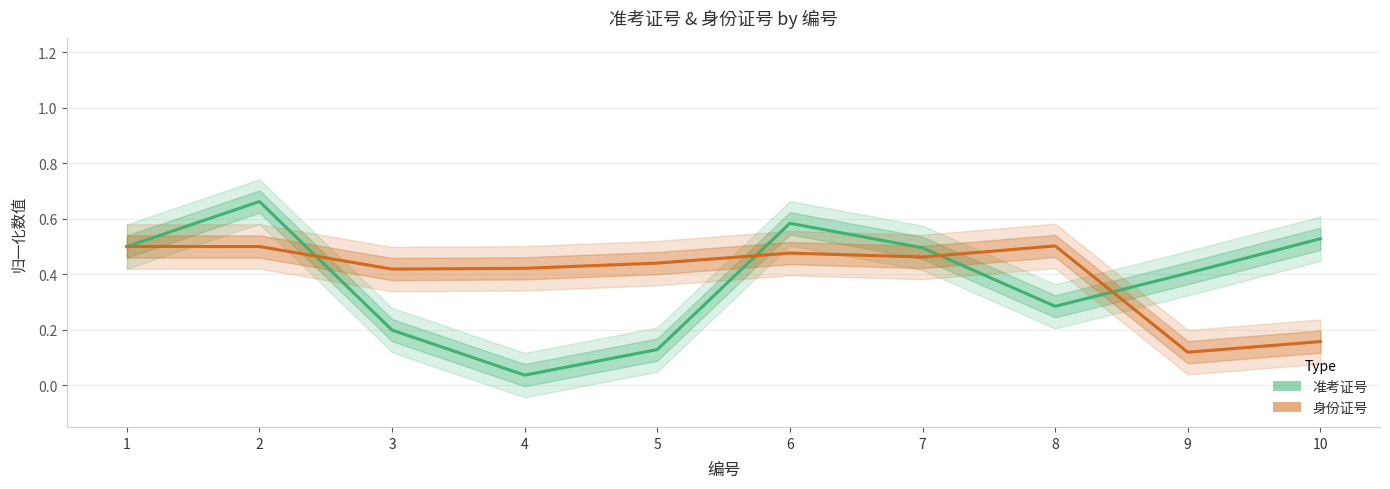

What is the maximum value shown in the chart?

0.7